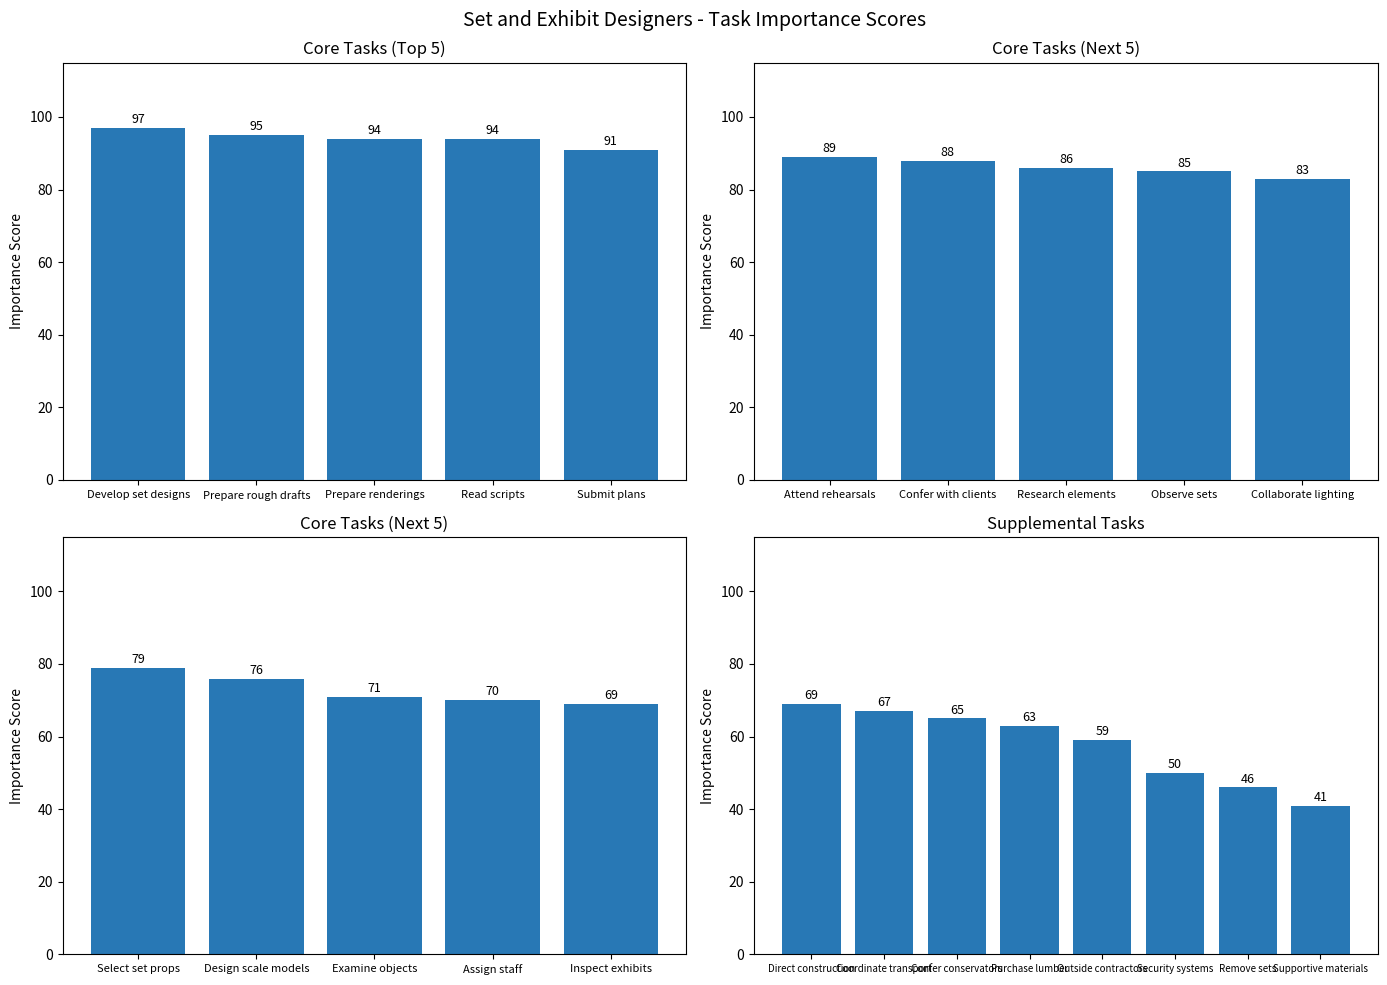

Which series has the largest total across all categories?

Core